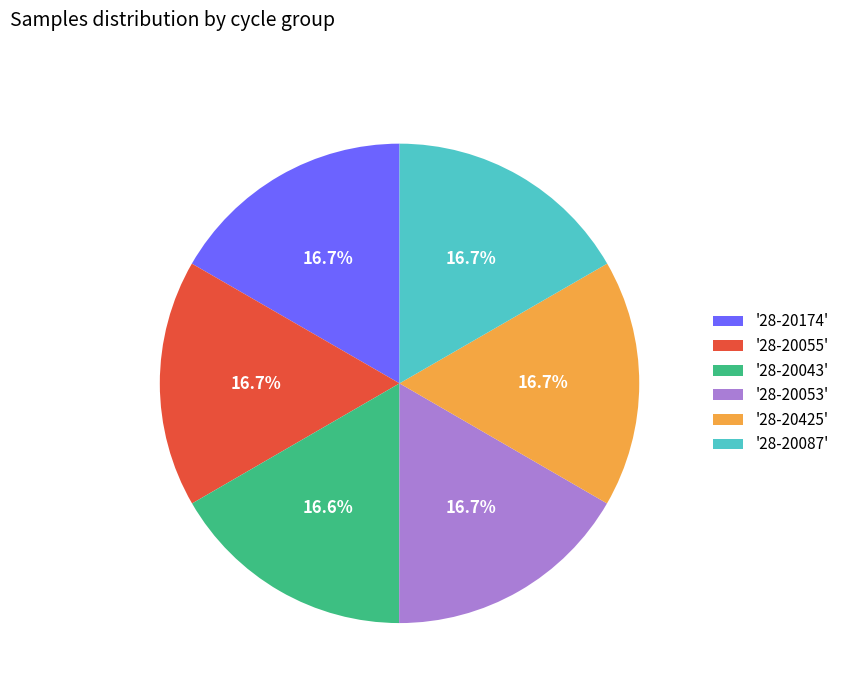

How many segments does this pie chart have?

6